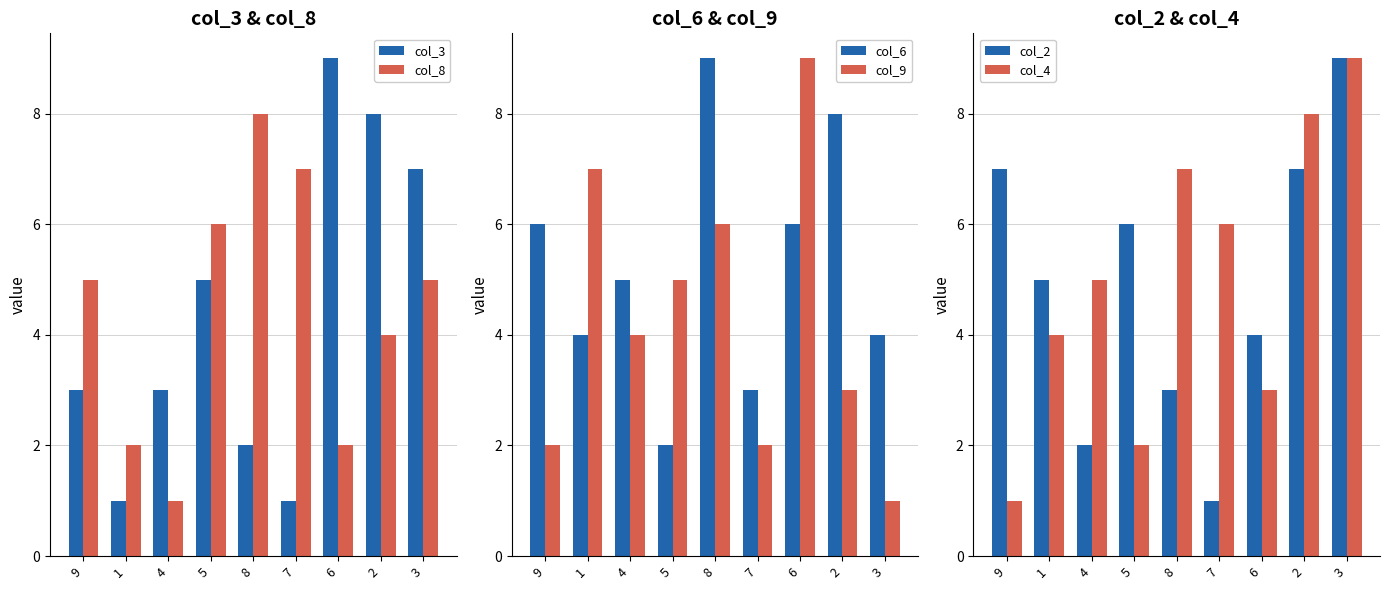

What is the label of the 1st bar from the left?

9